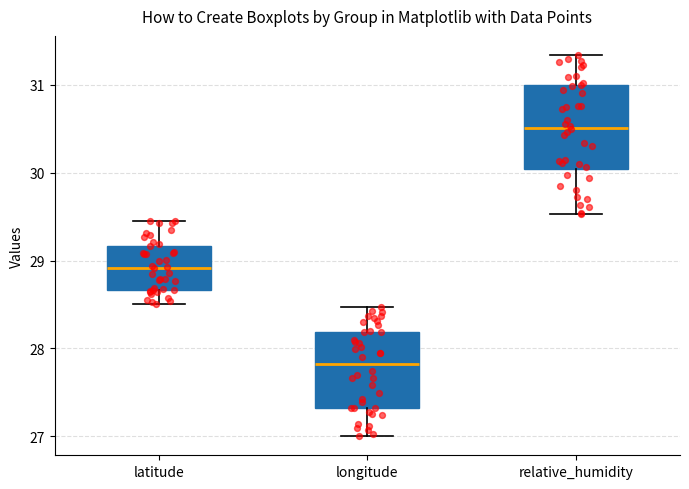

Which box has the lowest median line?

longitude